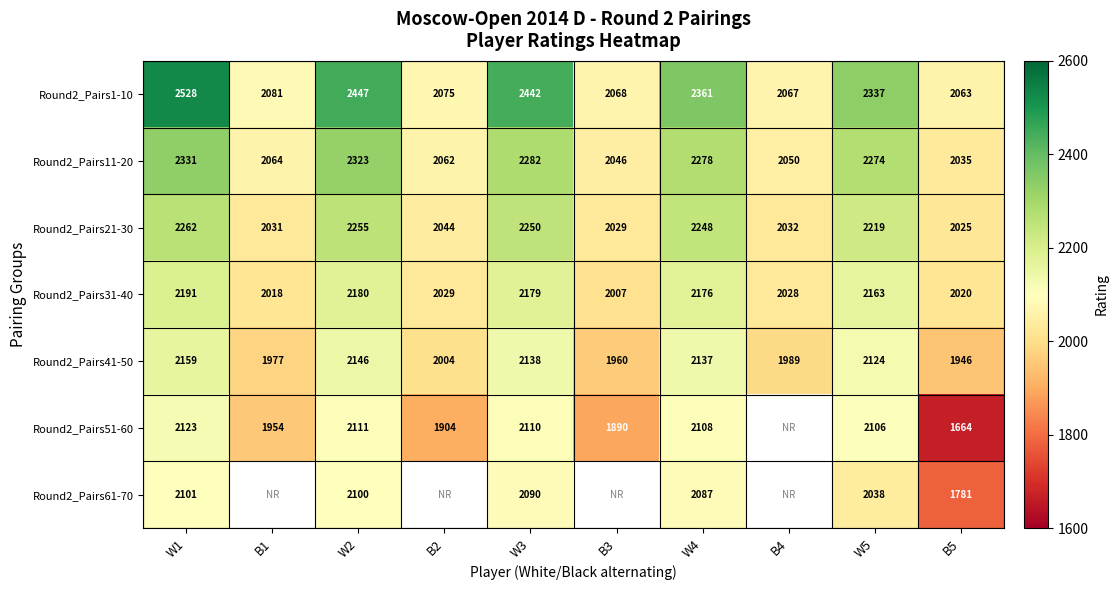

What is the smallest value displayed?

1664.0